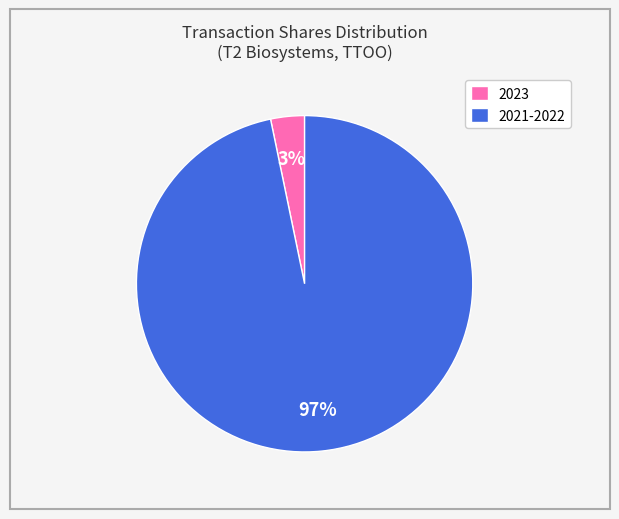

What is the largest slice in the pie chart?

2021-2022